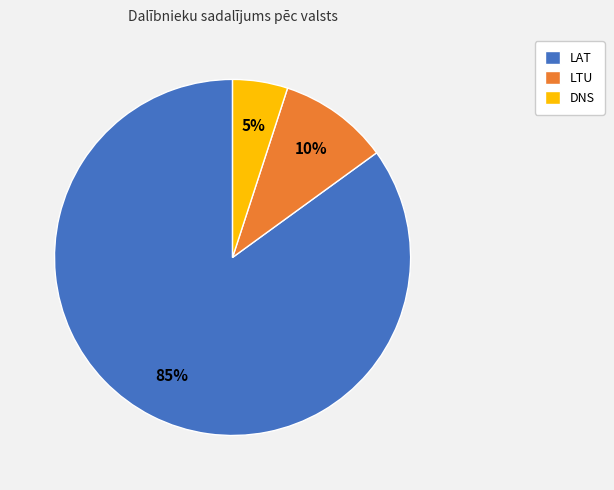

Which slice represents more than half of the pie?

LAT